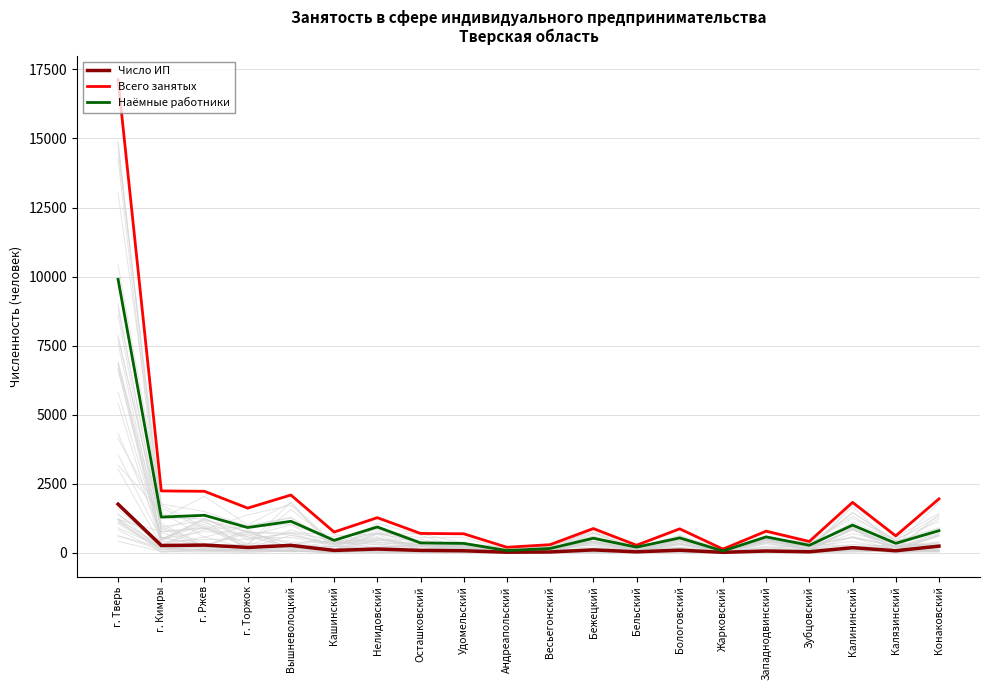

At which category does Число ИП reach its first local valley?

г. Кимры